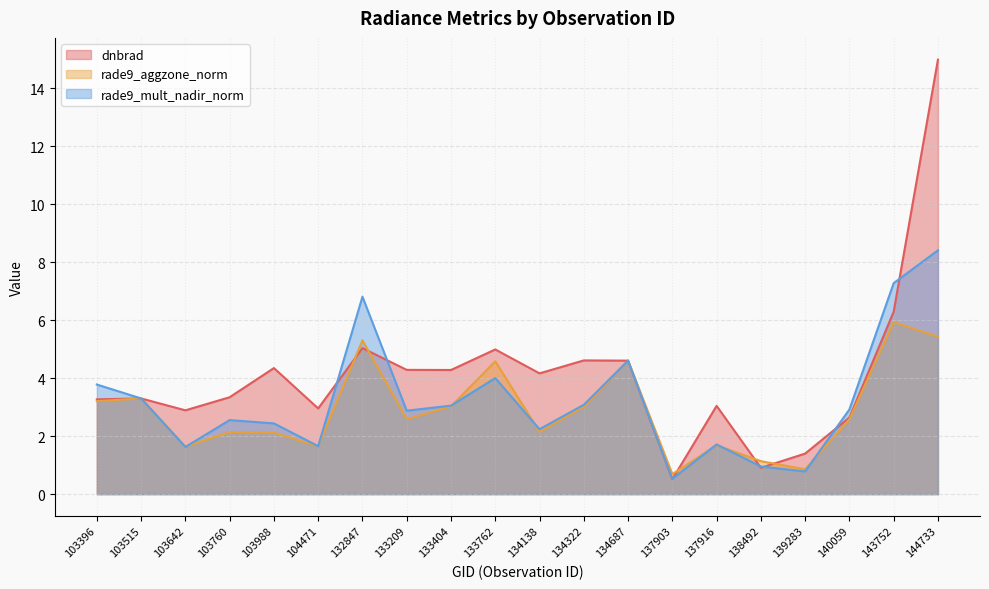

How many data points in rade9_mult_nadir_norm are less than 2?

6